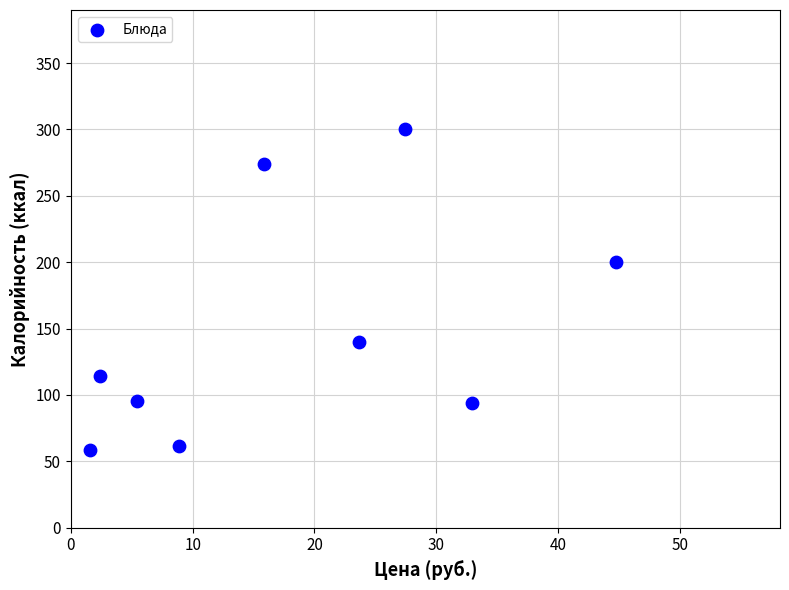

What is the average Y value?

148.6